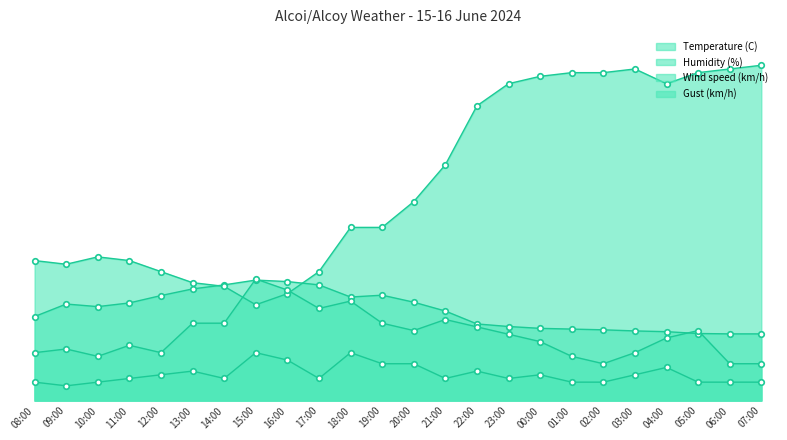

What are all the series names shown in the legend?

Temperature (C), Humidity (%), Wind speed (km/h), Gust (km/h)